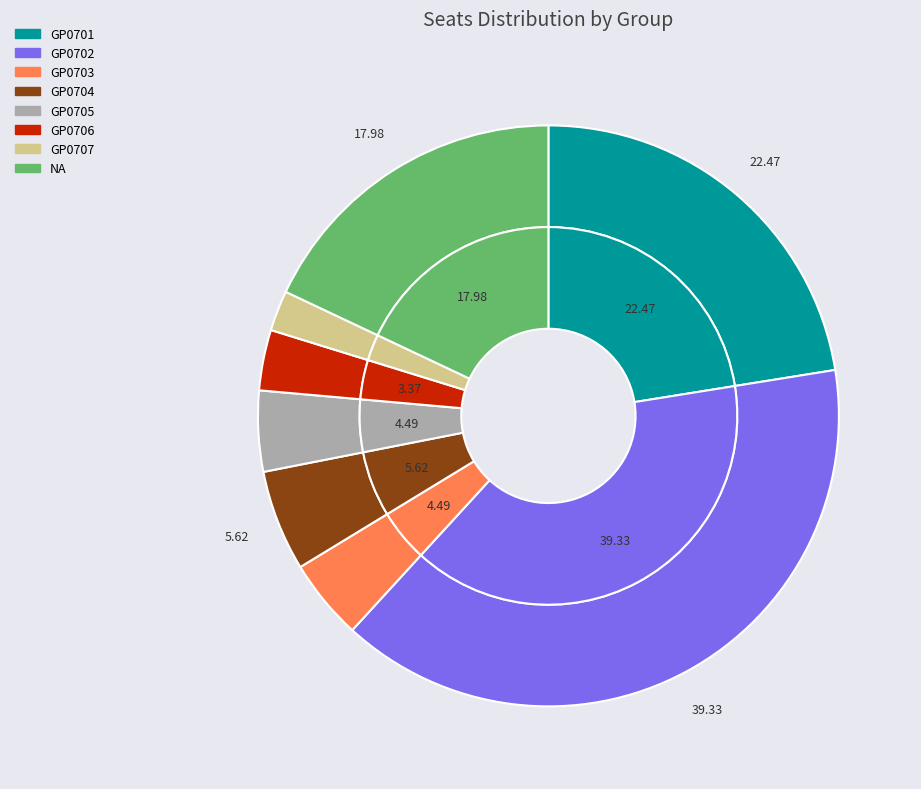

Which category has the biggest portion of the pie?

GP0702